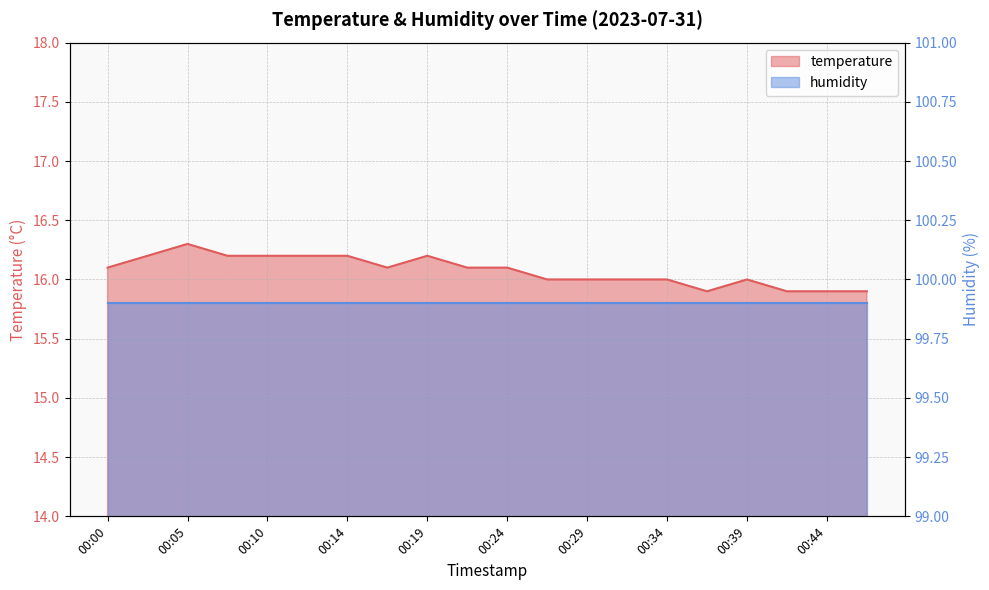

List the labels in order of value, smallest first.

00:36, 00:41, 00:44, 00:46, 00:27, 00:29, 00:32, 00:34, 00:39, 00:00, 00:17, 00:22, 00:24, 00:02, 00:07, 00:10, 00:12, 00:14, 00:19, 00:05